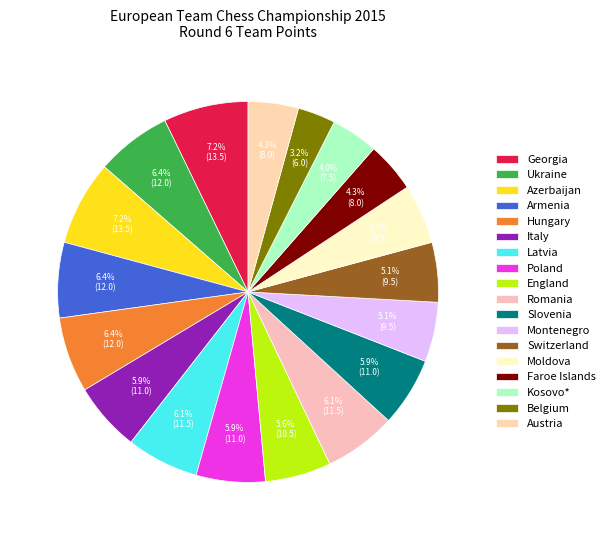

Which has a higher value, Poland or Moldova?

Poland